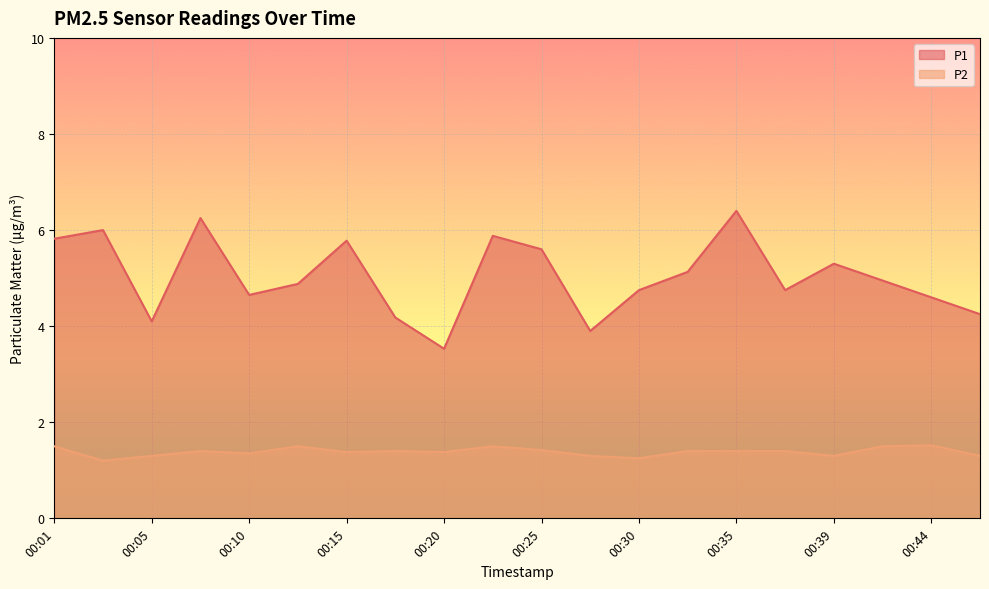

True or false: P1 and P2 cross at least once.

False